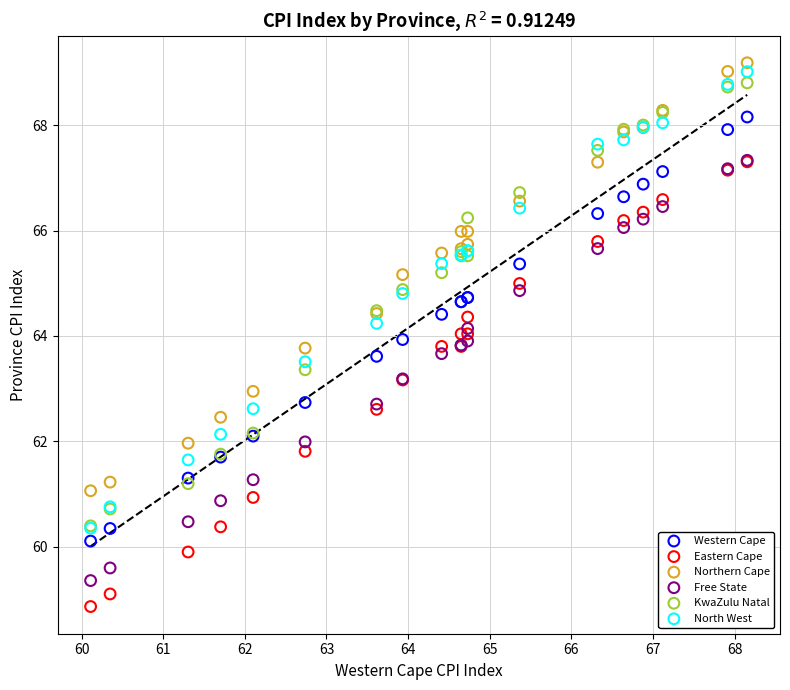

What are all the series names shown in the legend?

Western Cape, Eastern Cape, Northern Cape, Free State, KwaZulu Natal, North West